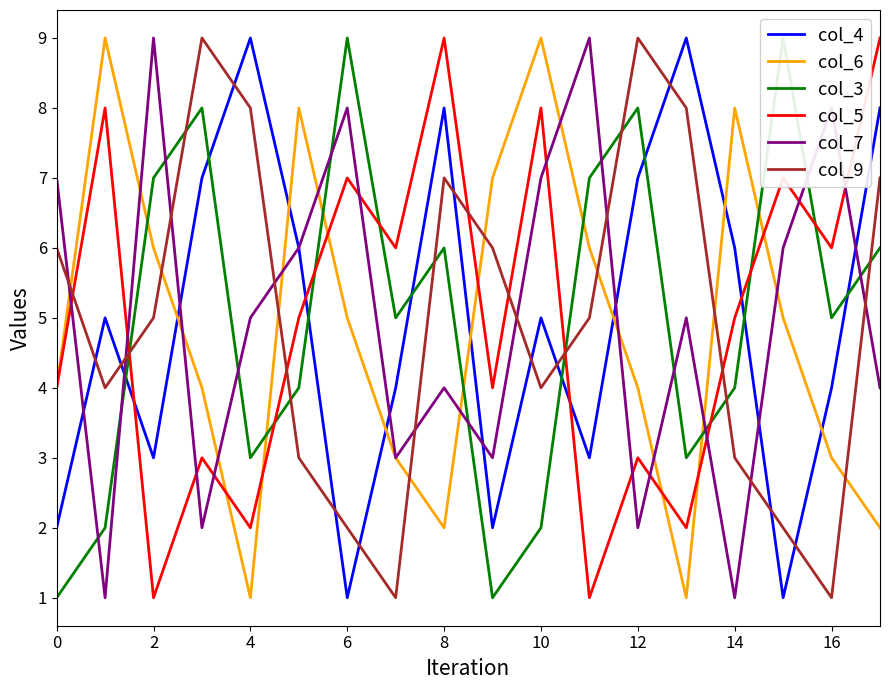

True or false: col_4 and col_9 cross at least once.

True